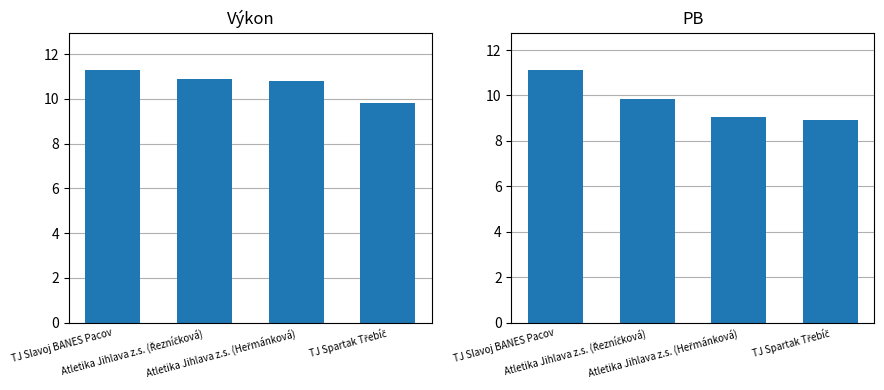

What are all the series names shown in the legend?

Výkon, PB